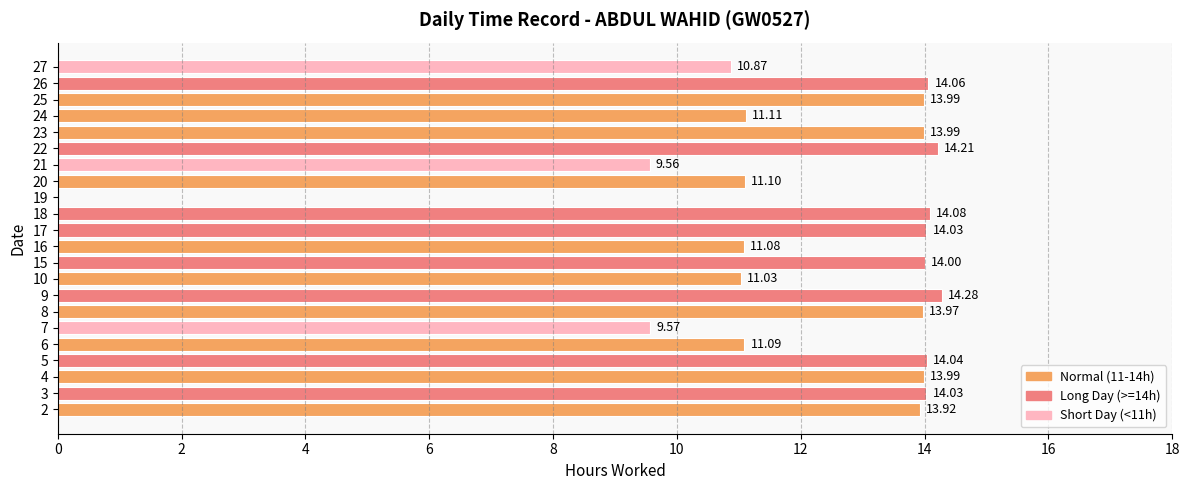

Are the bars horizontal?

Yes